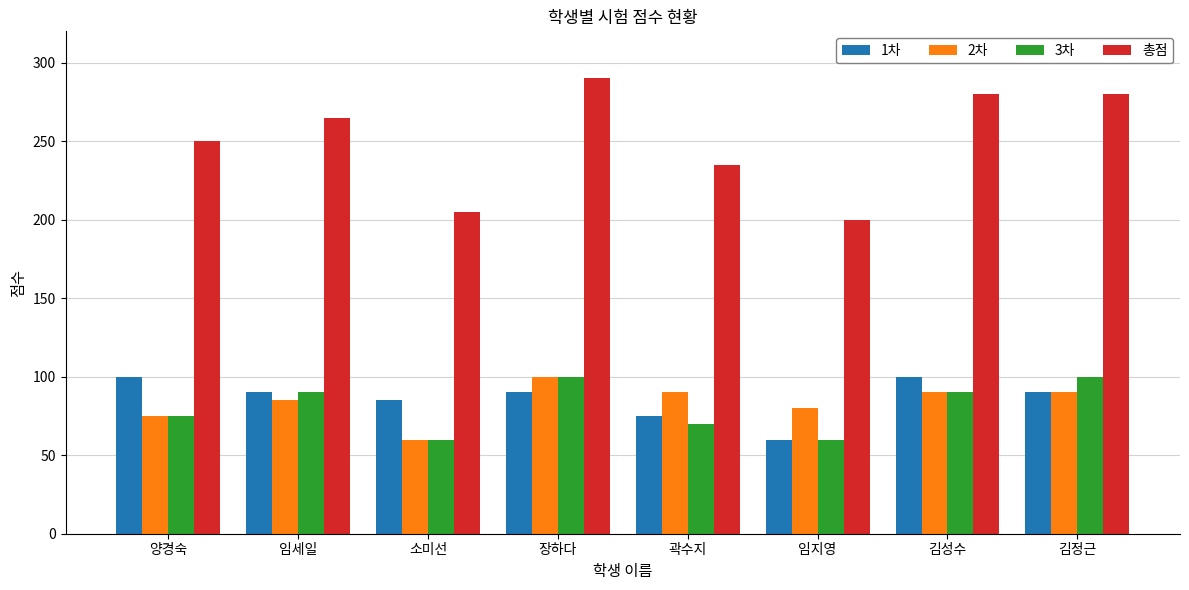

How many data points does each series have?

8